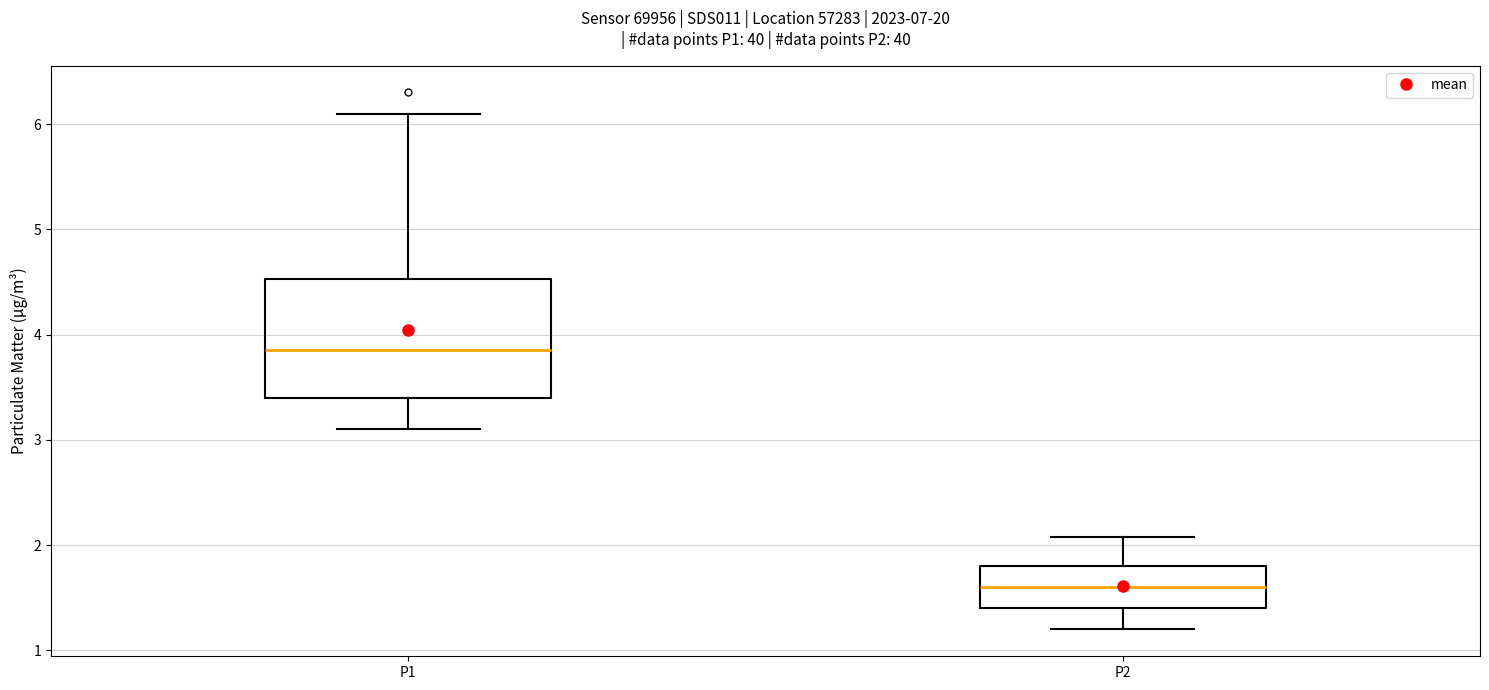

Reading left to right, read every box against the y-axis: the position of its median line, the range the box covers, and the ends of its whiskers. The values are not printed on the chart, so give them approximately, as read against the axis.

P1: median 3.9, box 3.4 to 4.5, whiskers 3.1 to 6.1
P2: median 1.6, box 1.4 to 1.8, whiskers 1.2 to 2.1